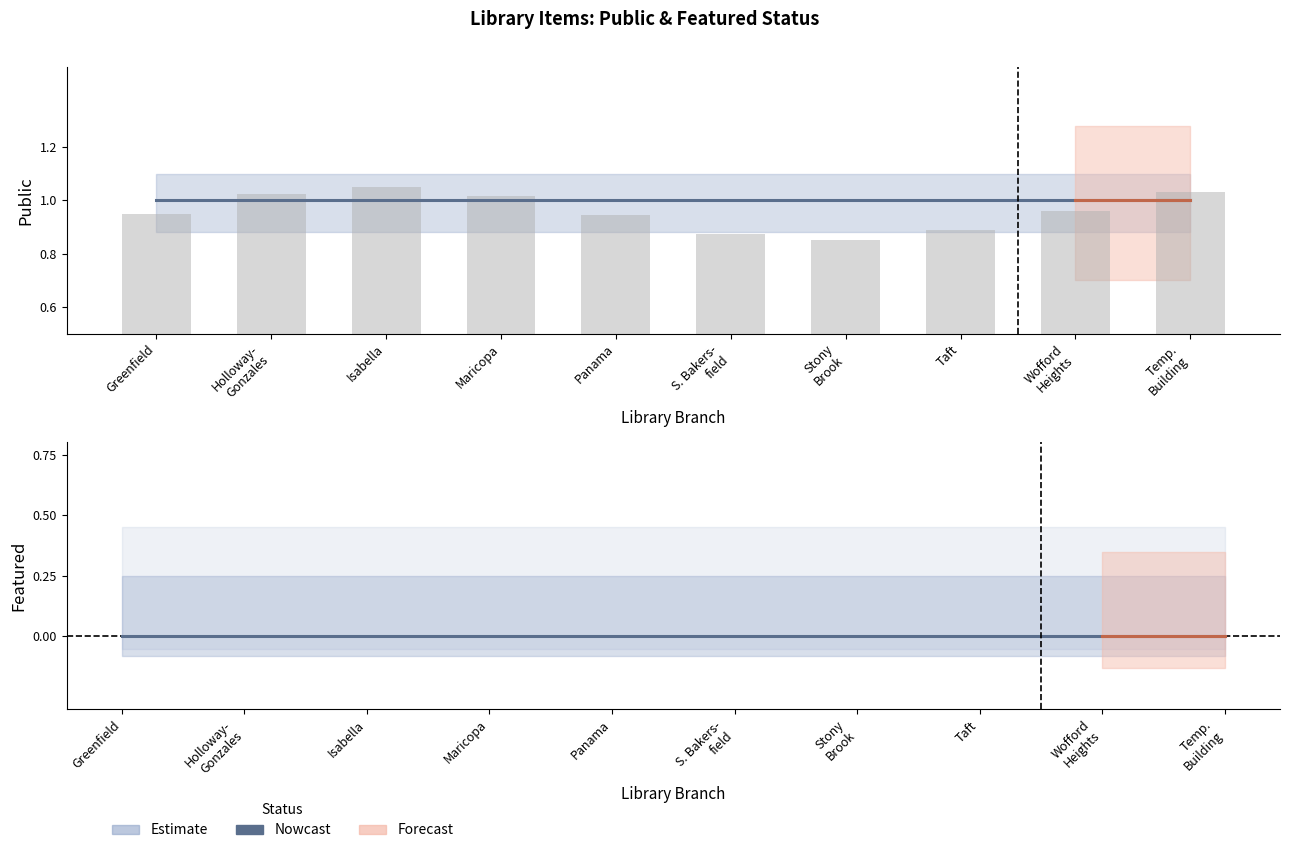

The featured series shows 0 at Maricopa Branch. True or false?

True